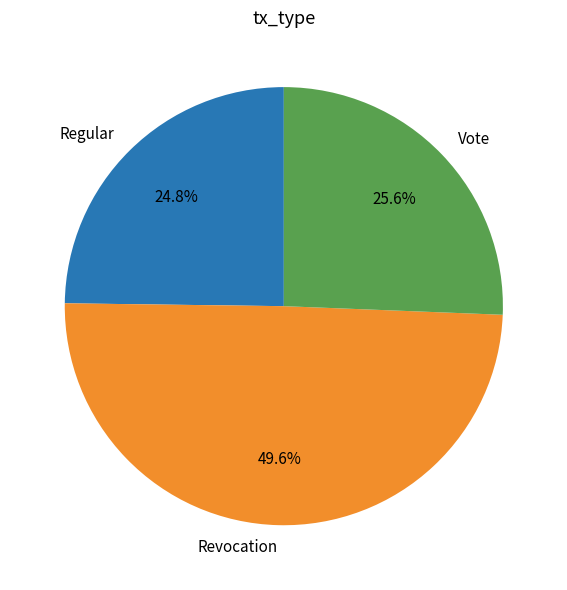

To the nearest percent, what percentage of the pie is Regular?

25%